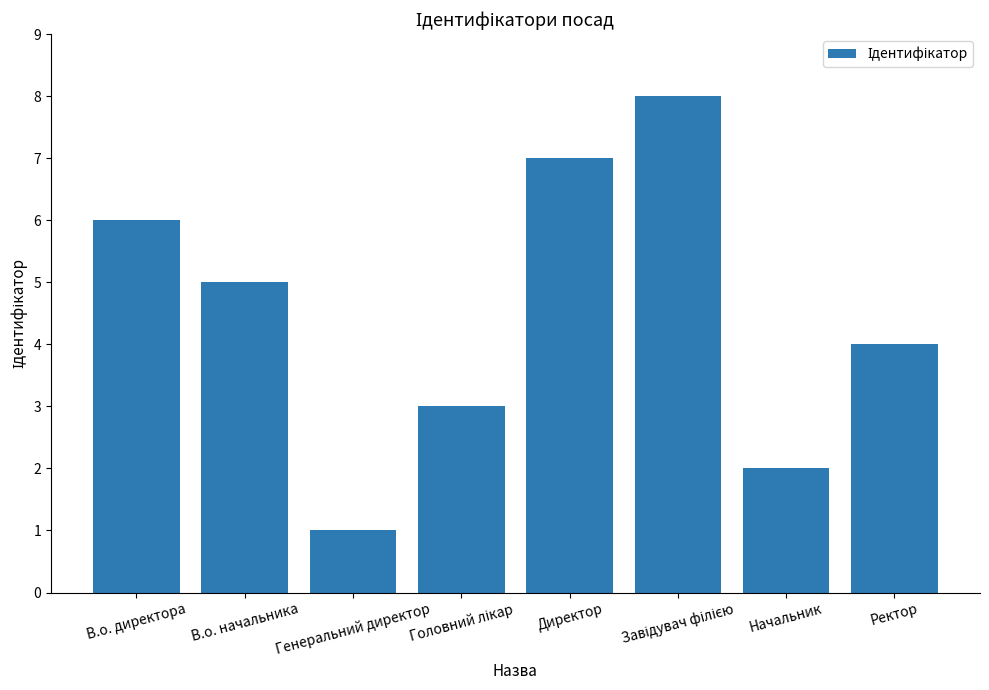

Does the chart contain stacked bars?

No